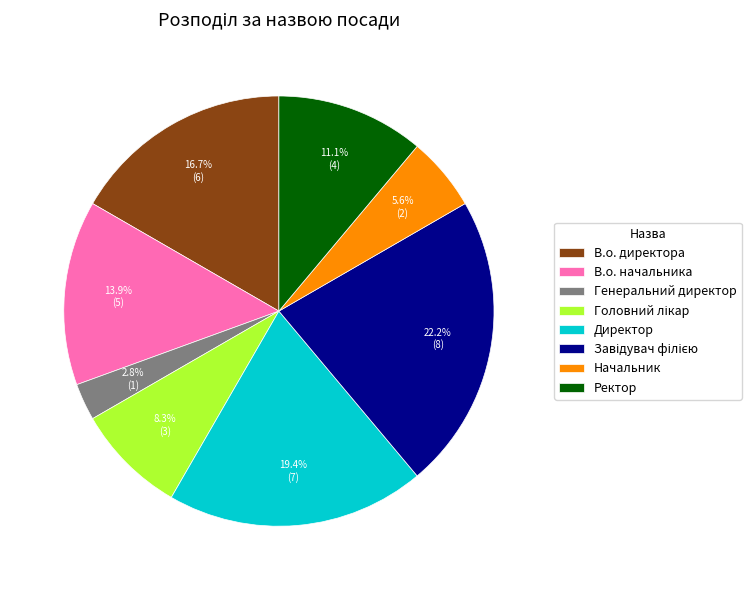

Which has a higher value, Генеральний директор or В.о. начальника?

В.о. начальника